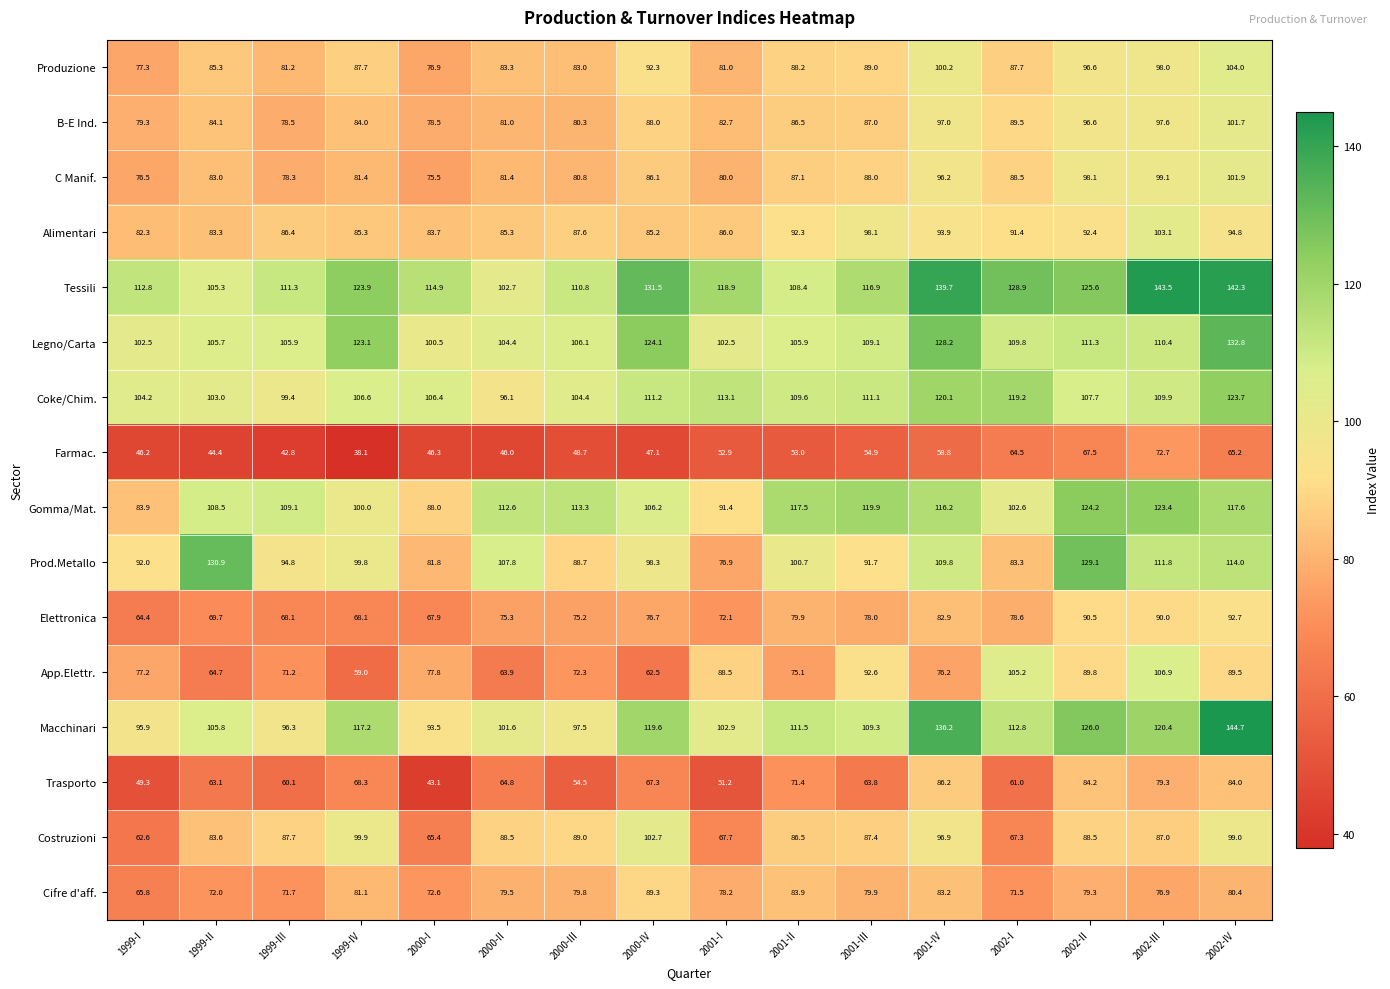

True or false: Legno/Carta has a value of 128.2 at 2001-IV.

True